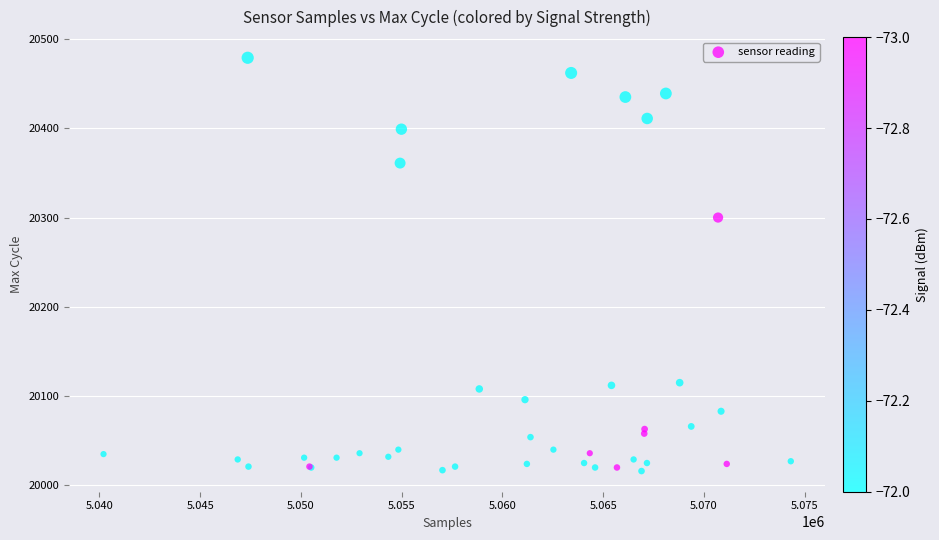

What Y value in the scatter plot is closest to 20247?

20300